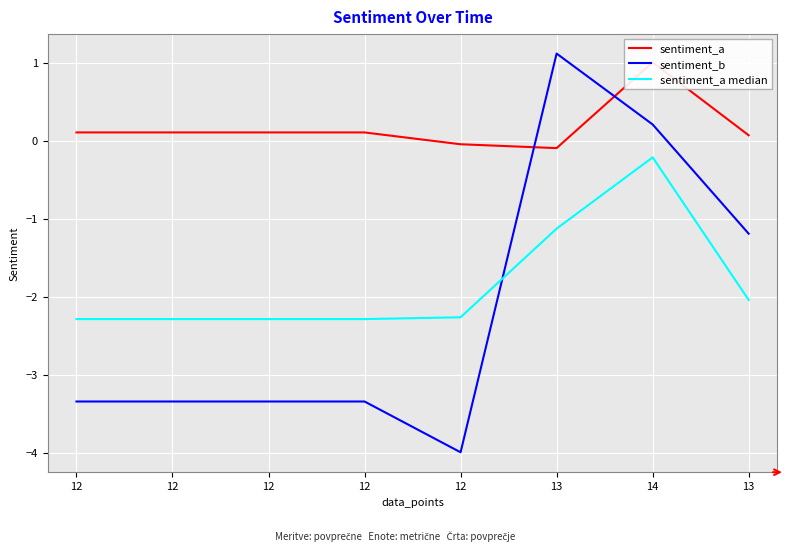

How many interior local peaks does the sentiment_a median series have?

1